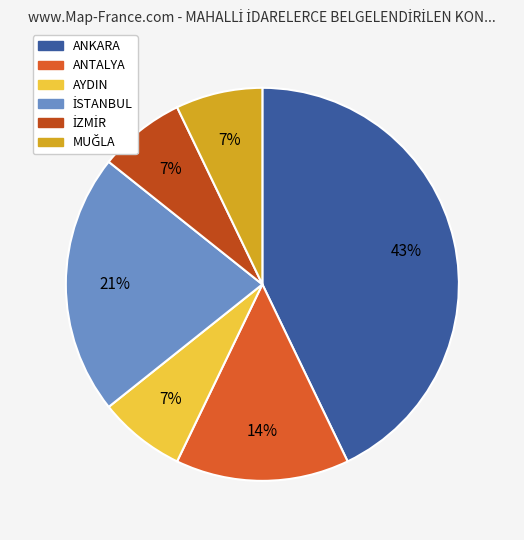

Which category has the biggest portion of the pie?

ANKARA